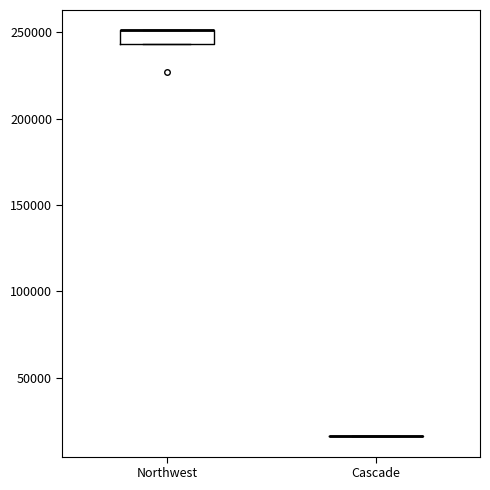

Reading left to right, transcribe this box plot: for each box, give where its median line is, the range the box spans, and where its two whiskers end, as read against the y-axis. The values are not printed on the chart, so give them approximately, as read against the axis.

Northwest: median 250000 (drawn on the box's upper edge), box 245000 to 250000, whiskers 245000 to 250000
Cascade: box collapsed to a line at 15000, whiskers 15000 to 15000